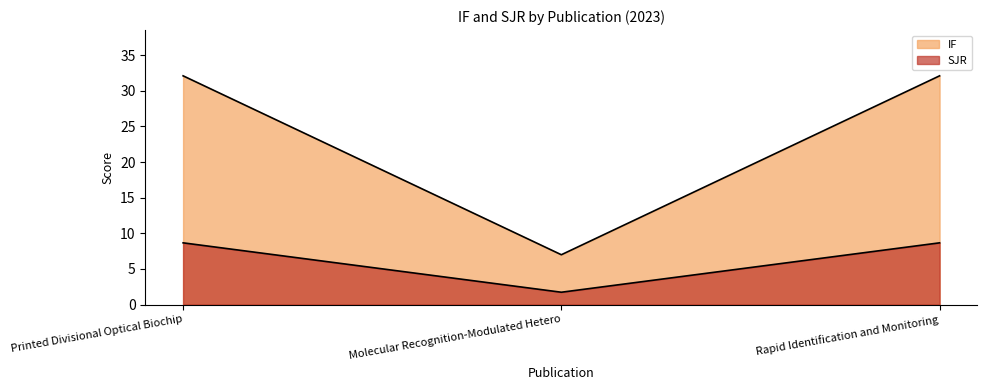

How many series are shown in this chart?

2